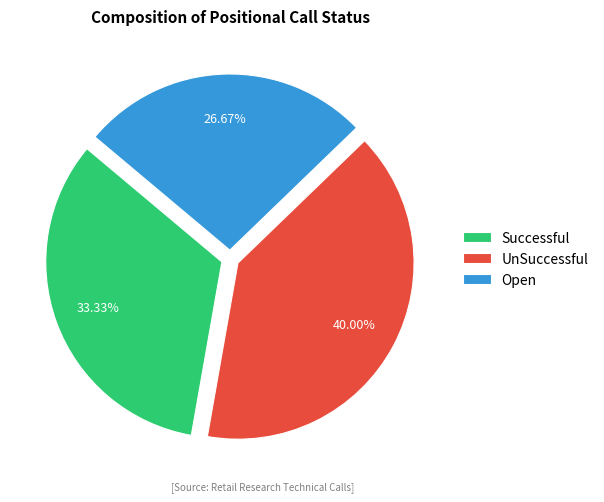

To the nearest percent, what portion does UnSuccessful represent?

40%